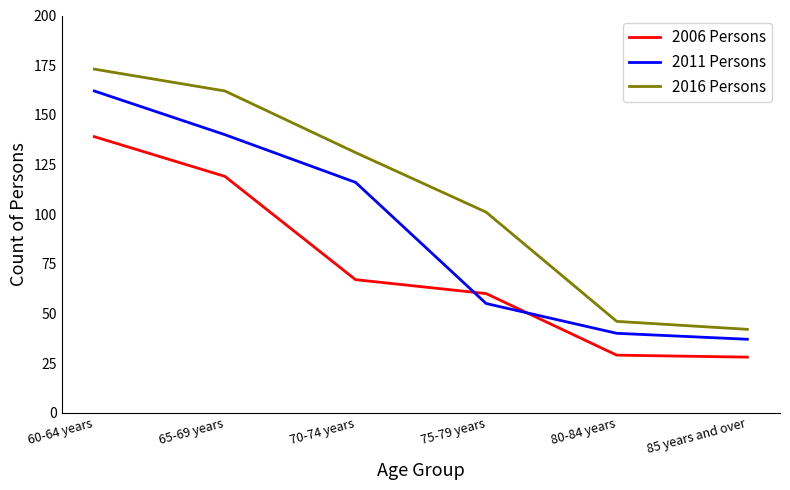

Which category has the highest value across all series?

60-64 years